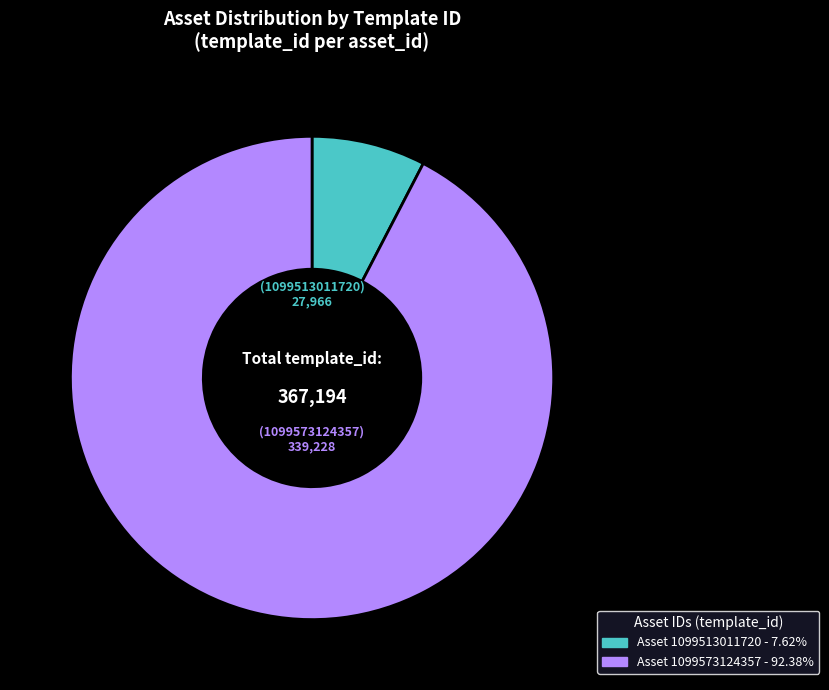

Does any single category account for the majority?

Yes